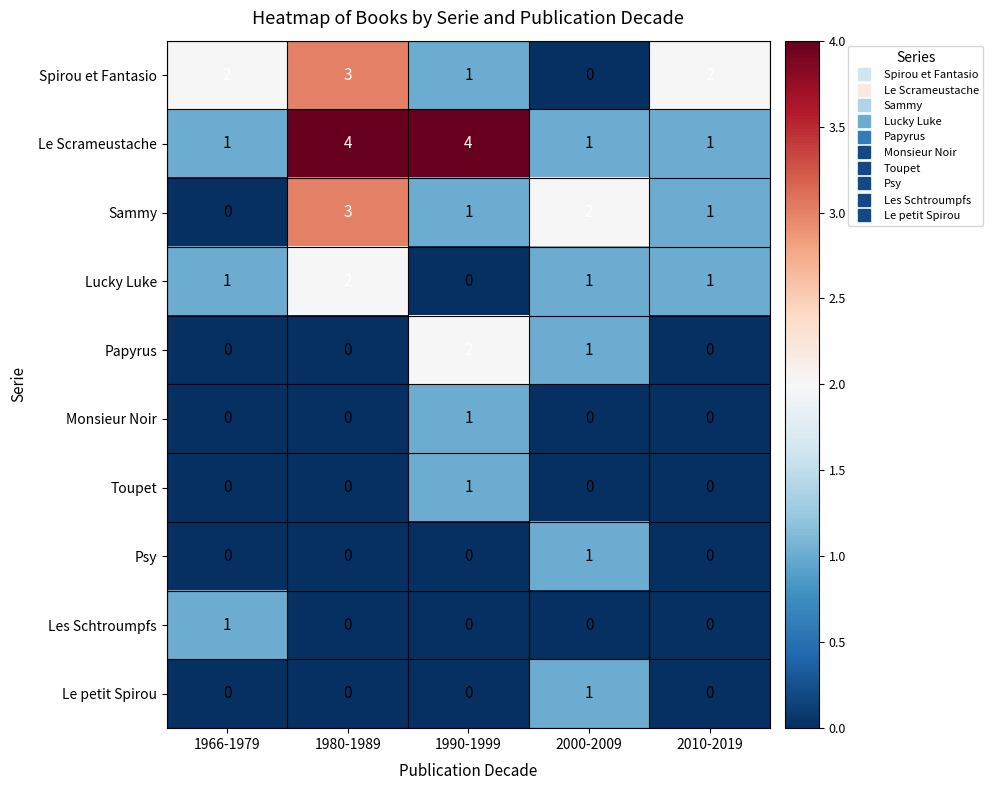

Is it true that Le Scrameustache equals 2 at 1980-1989?

False